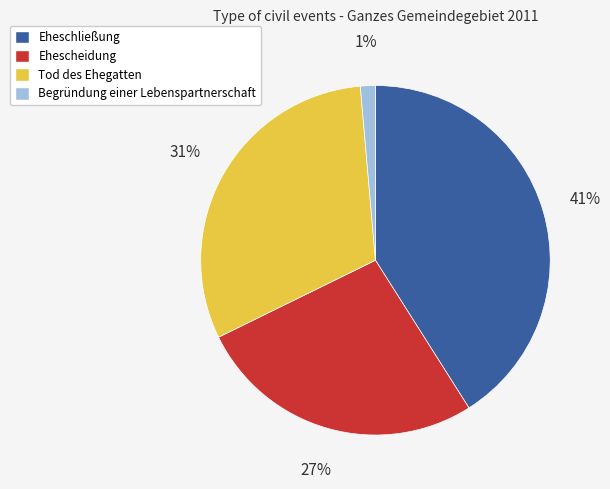

Combined, do Tod des Ehegatten and Begründung einer Lebenspartnerschaft account for over 50%?

No